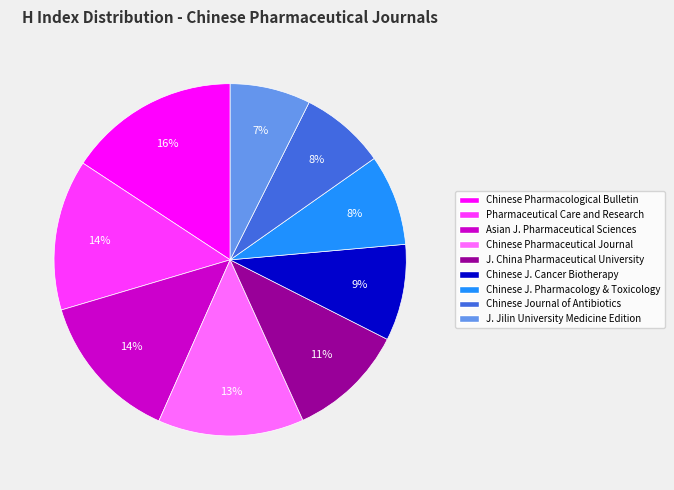

Which category has the biggest portion of the pie?

Chinese Pharmacological Bulletin